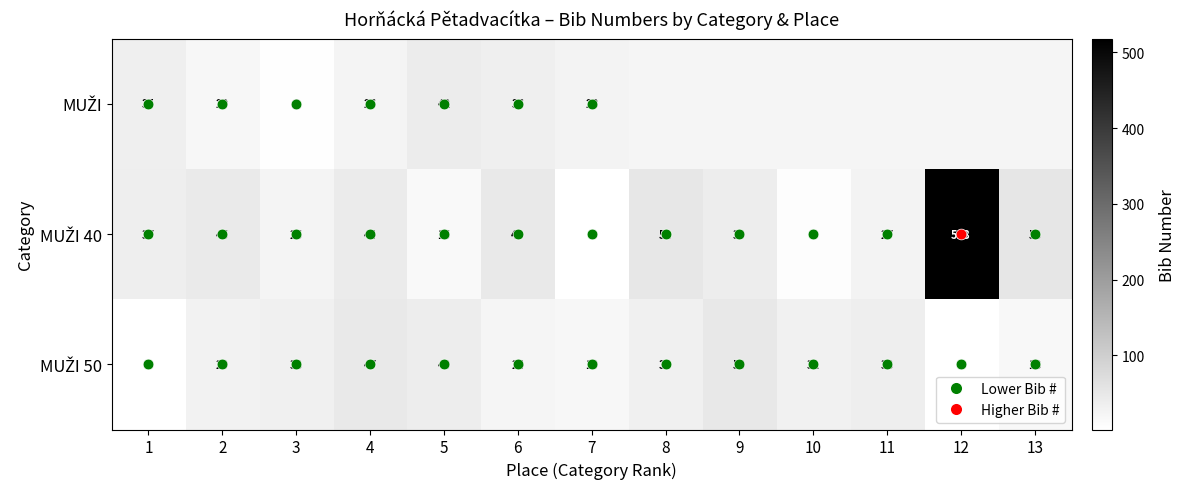

Which has a higher value, 3 or 7?

7